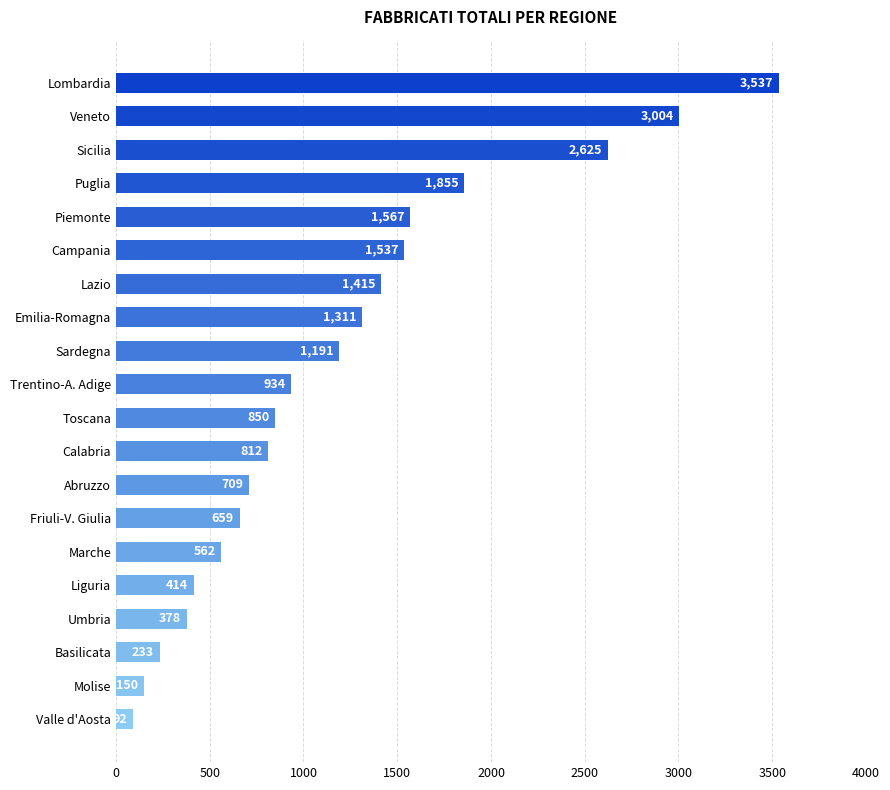

What is the label of the 3rd bar from the bottom?

Basilicata